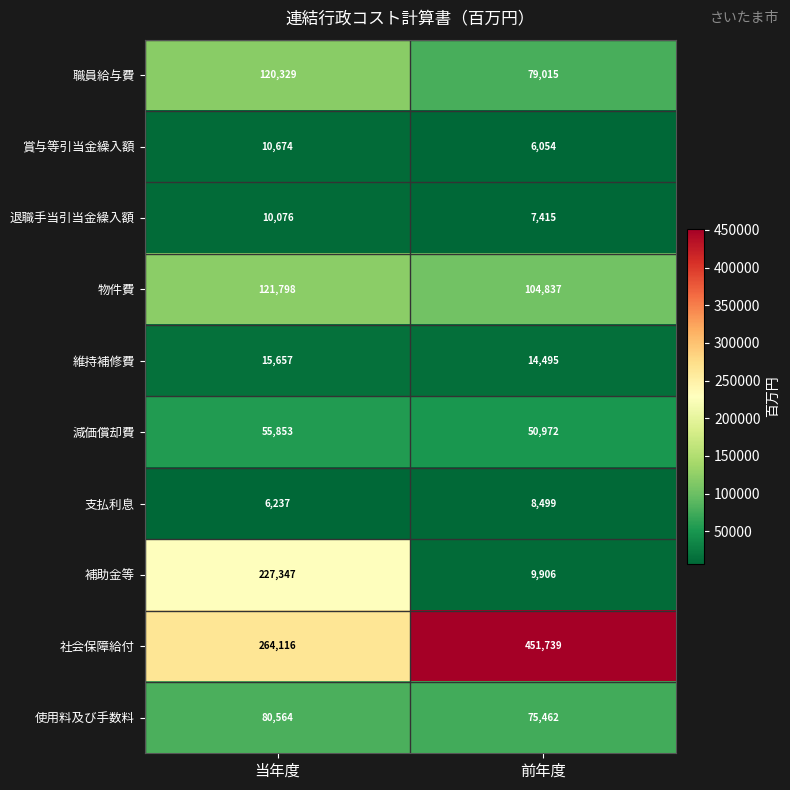

Reading left to right, transcribe all the data shown in this chart.

職員給与費: 120329	79015
賞与等引当金繰入額: 10674	6054
退職手当引当金繰入額: 10076	7415
物件費: 121798	104837
維持補修費: 15657	14495
減価償却費: 55853	50972
支払利息: 6237	8499
補助金等: 227347	9906
社会保障給付: 264116	451739
使用料及び手数料: 80564	75462